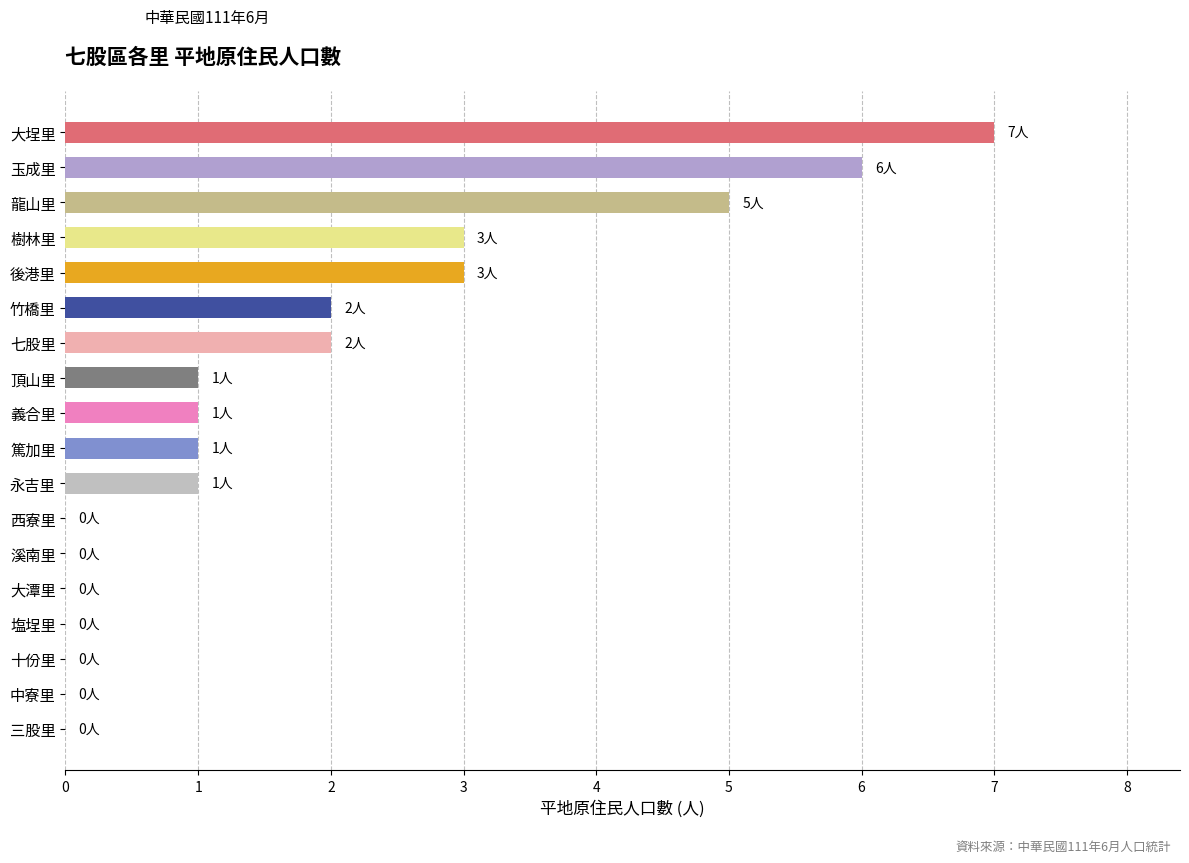

Are the bars horizontal?

Yes